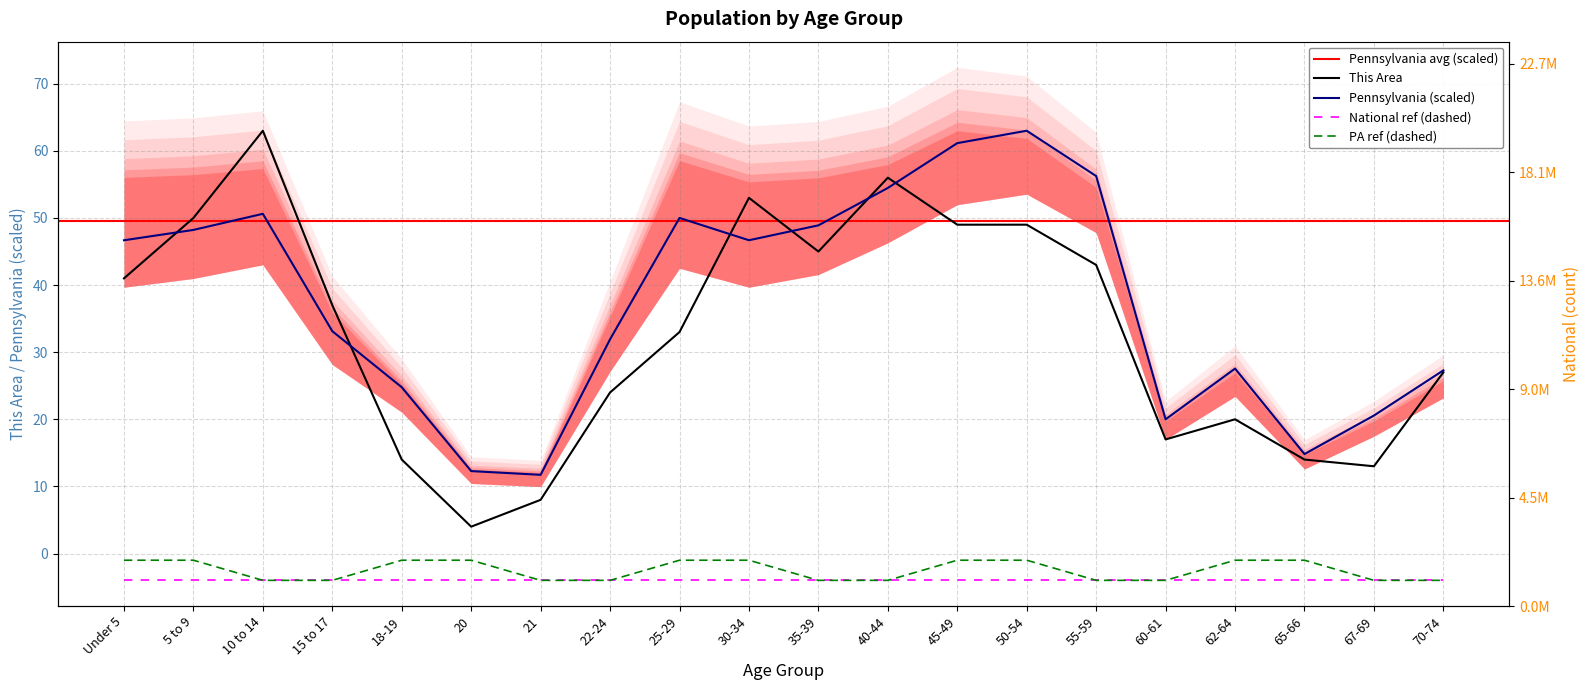

At which category is the sum across all series the highest?

45-49